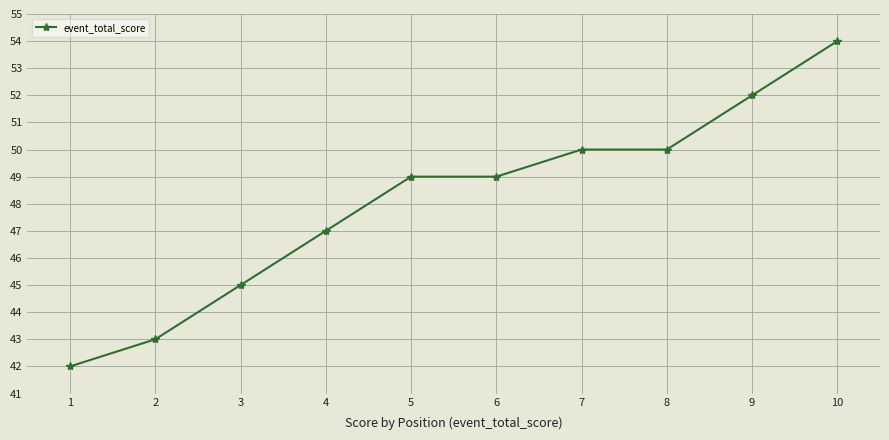

What is the change in value from 1 to 9?

+10